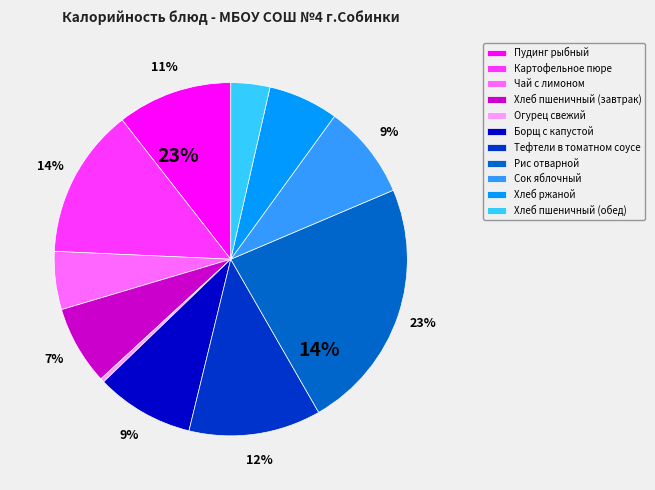

The Сок яблочный slice represents 9% of the pie. True or false?

True